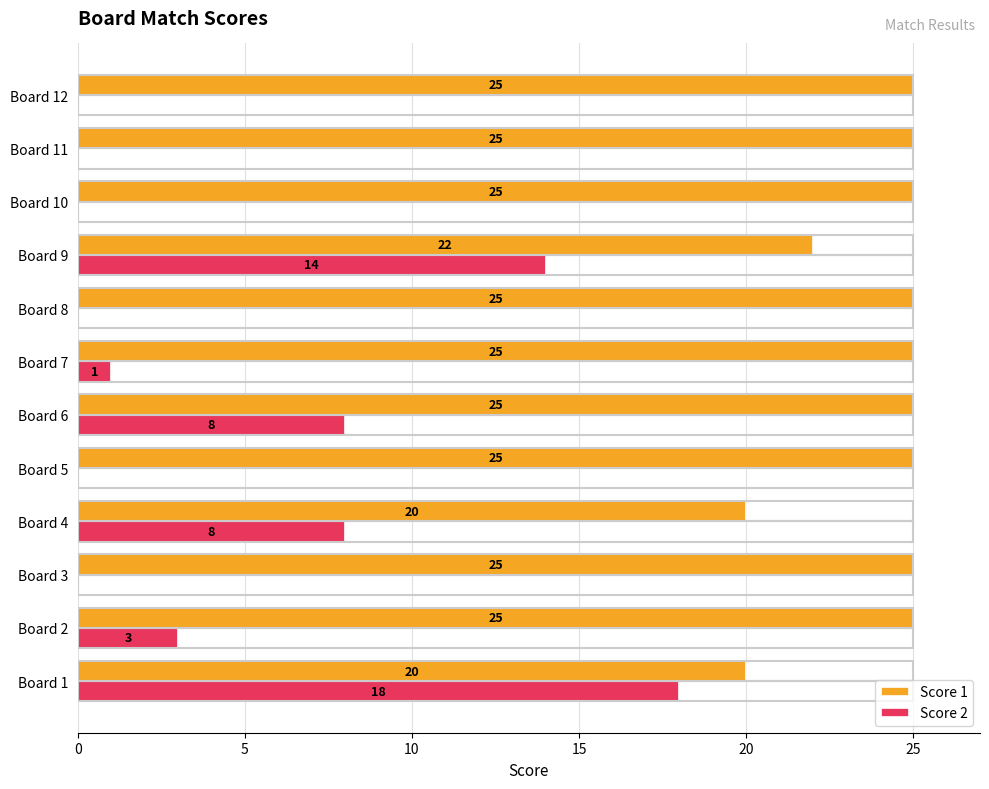

At which label does Score 2 reach its peak?

Board 1